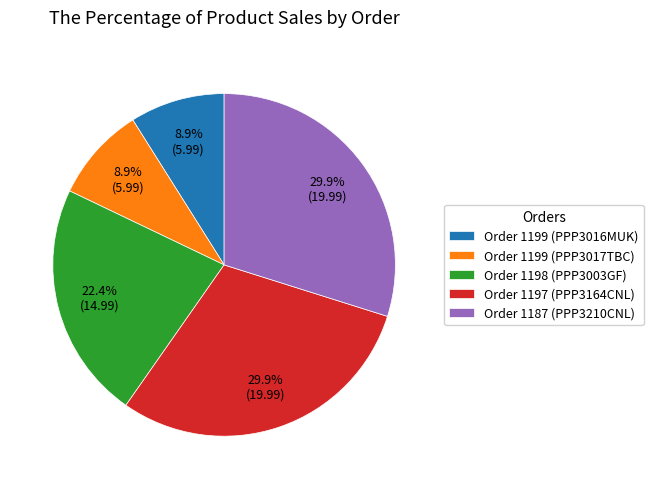

Approximately how many times larger is the value at Order 1198 (PPP3003GF) compared to Order 1199 (PPP3016MUK)?

2.5